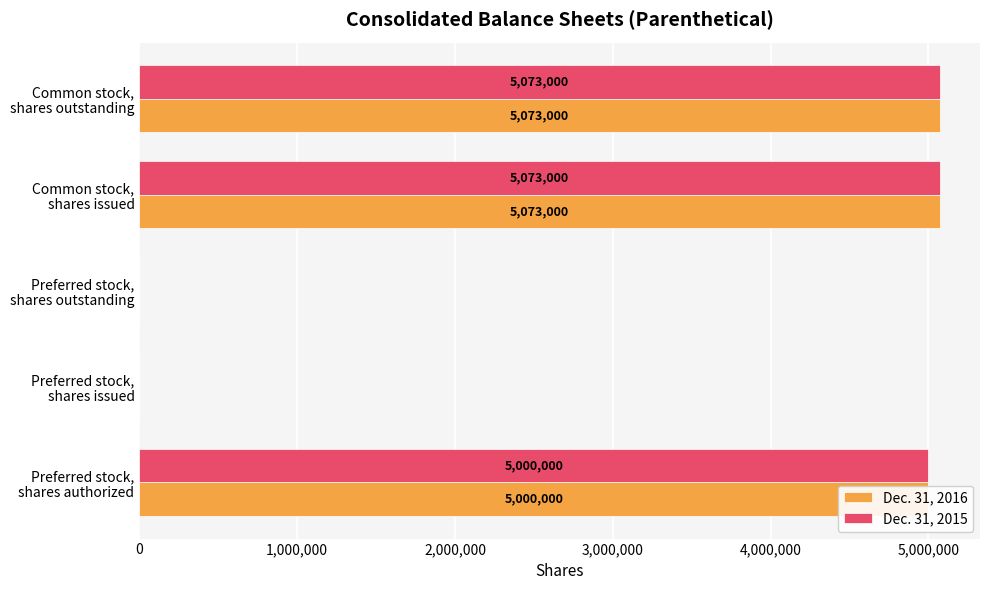

What is the sum of all Dec. 31, 2016 values?

15146000